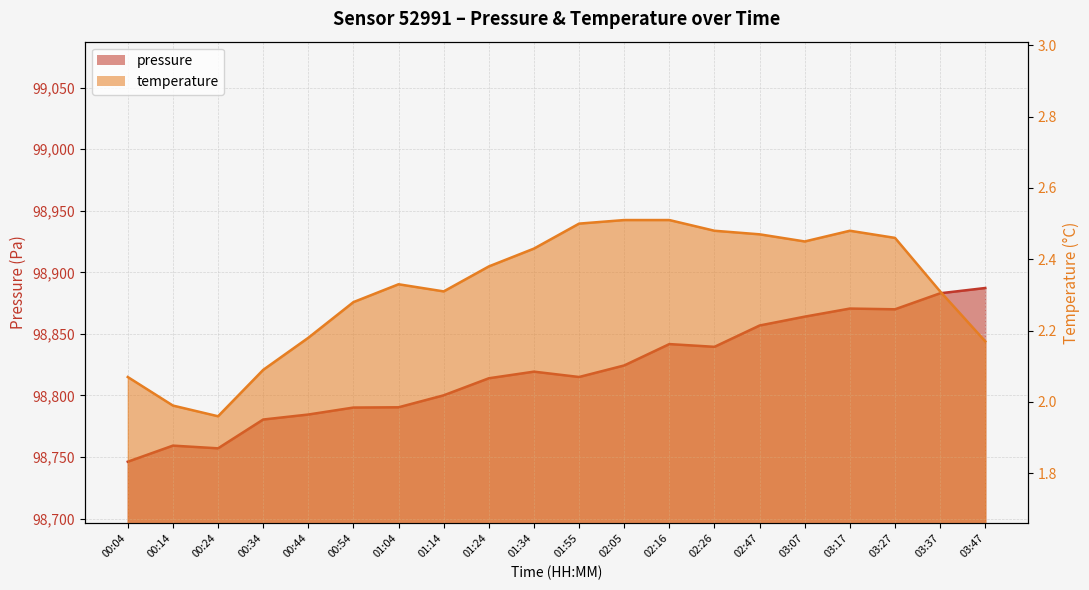

Is it true that pressure equals 53599.6 at 01:34?

False